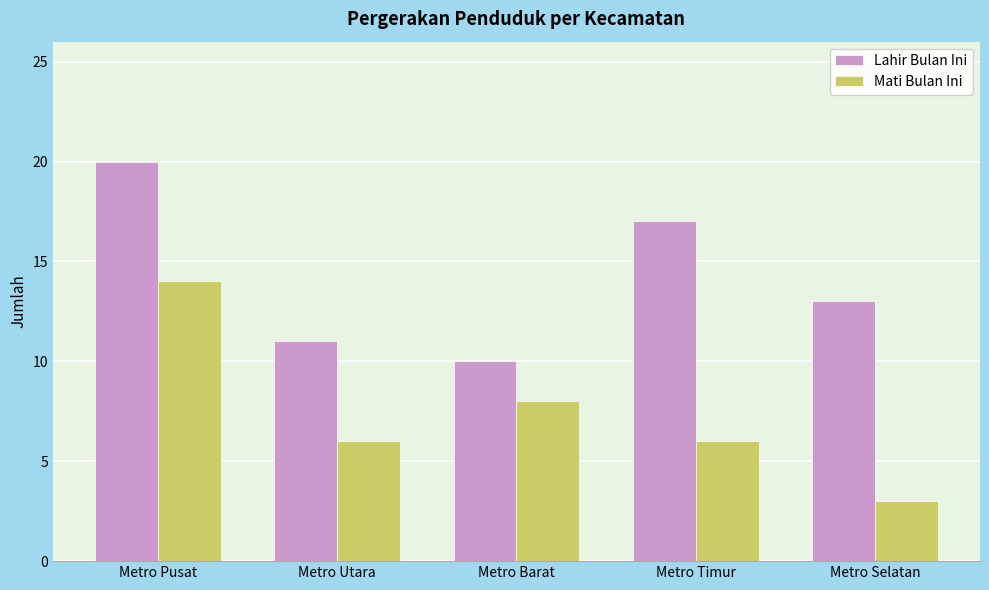

Are the bars horizontal?

No